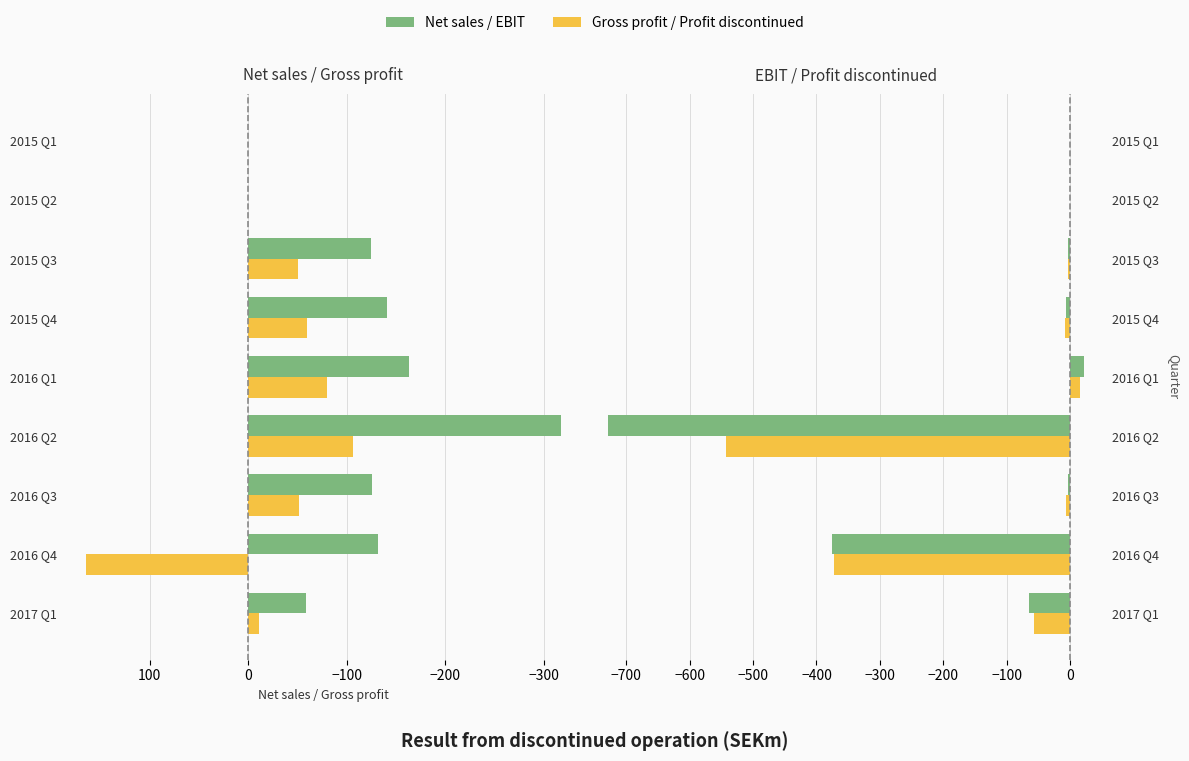

The Operating profit/loss (EBIT) series shows -728 at 2016 Q2. True or false?

True